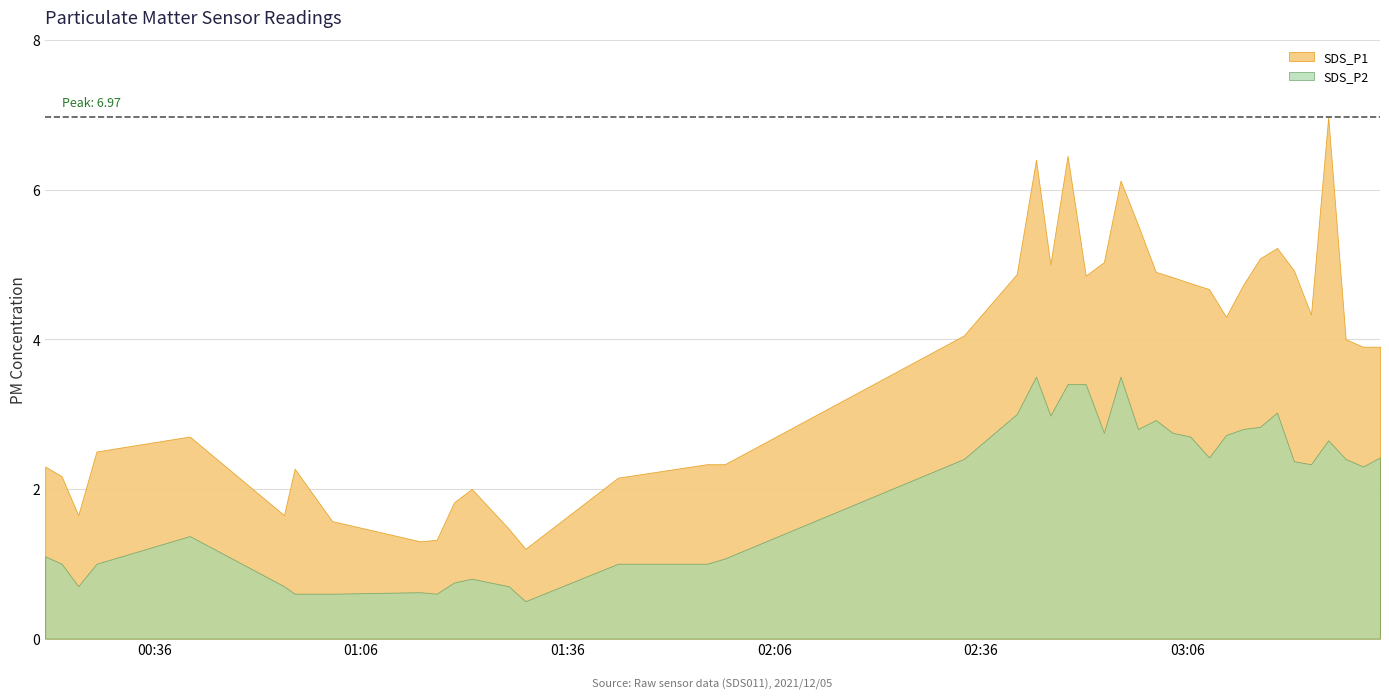

What is the average value of the SDS_P2 series?

2.0